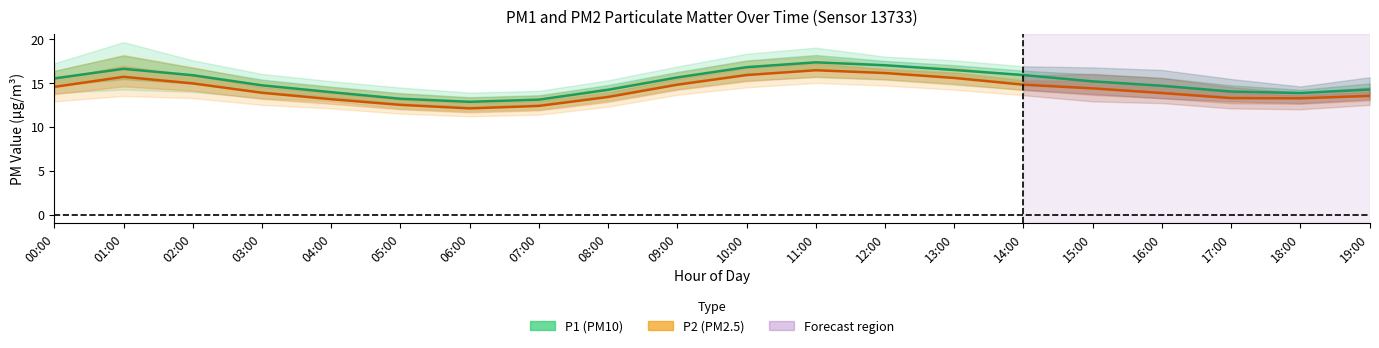

Between 12:00 and 09:00, which is larger?

12:00